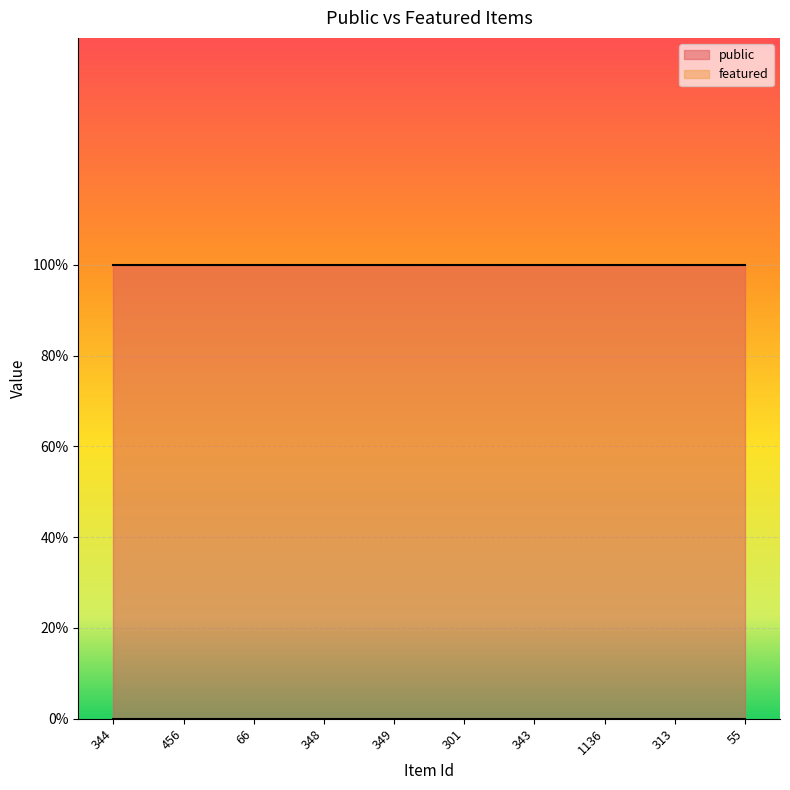

Reading right to left, what are all the values shown in this chart?

public: 1	1	1	1	1	1	1	1	1	1
featured: 0	0	0	0	0	0	0	0	0	0